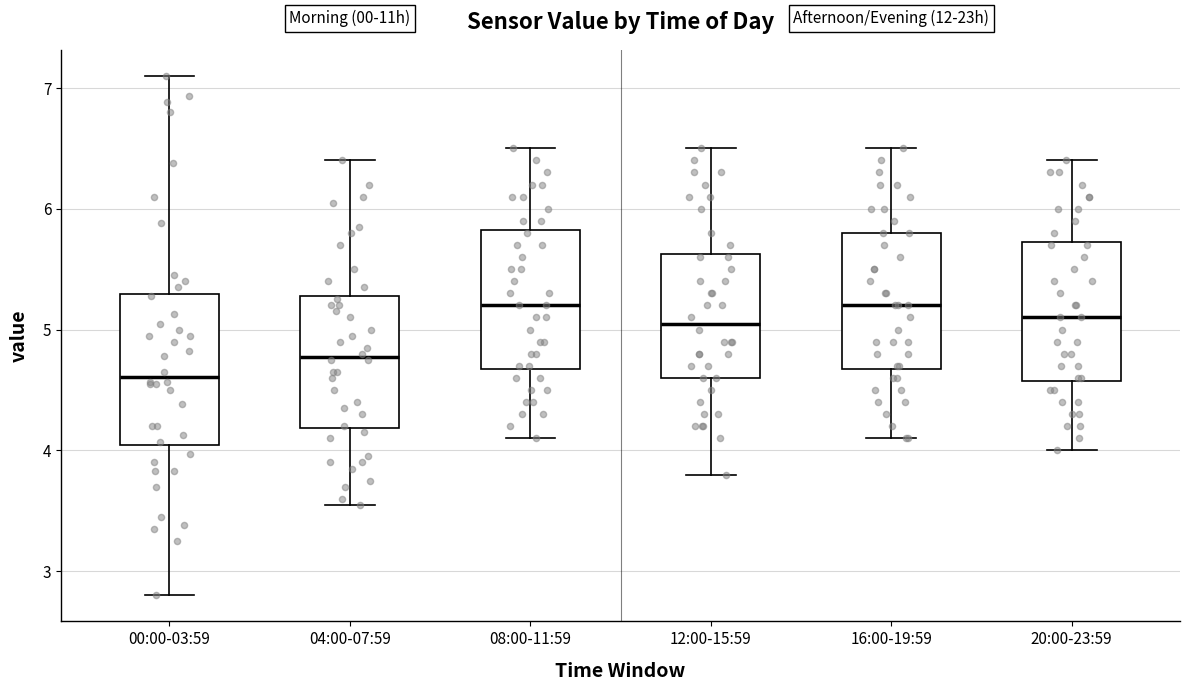

Comparing the boxes themselves (not the whiskers), which one is the tallest?

00:00-03:59